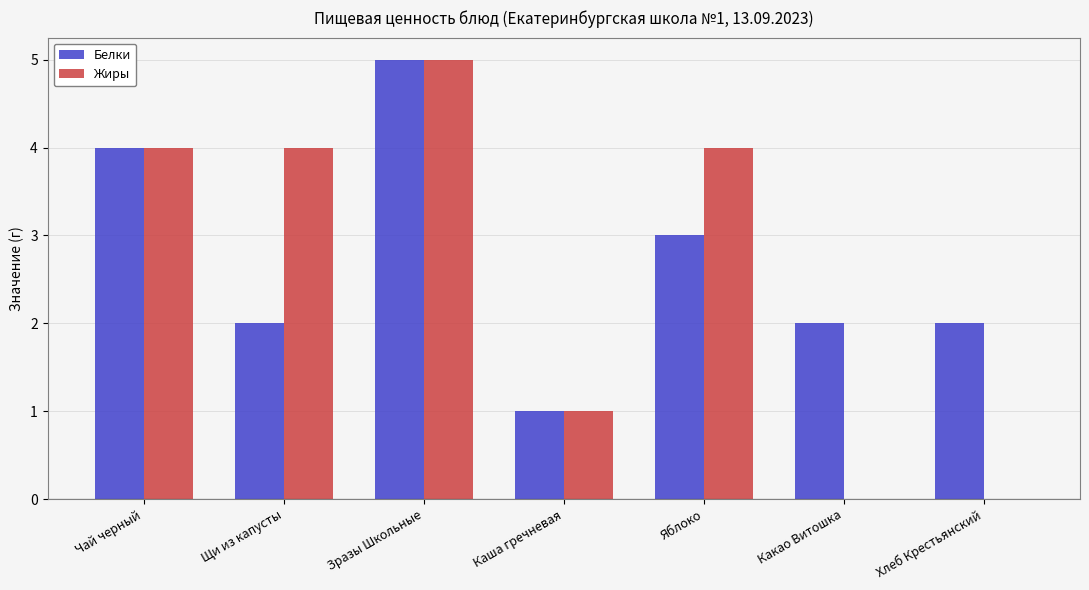

Does the chart contain stacked bars?

No